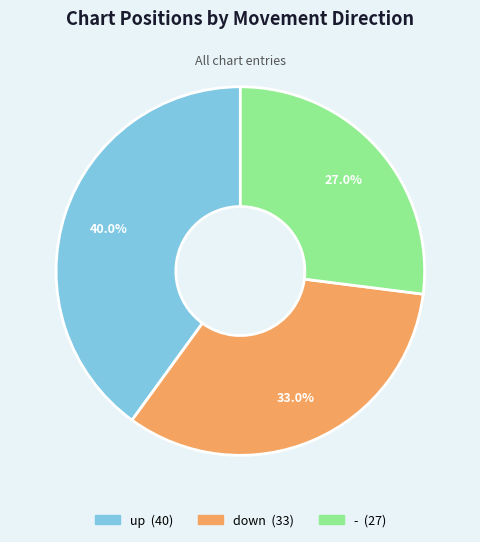

Does any single category account for the majority?

No